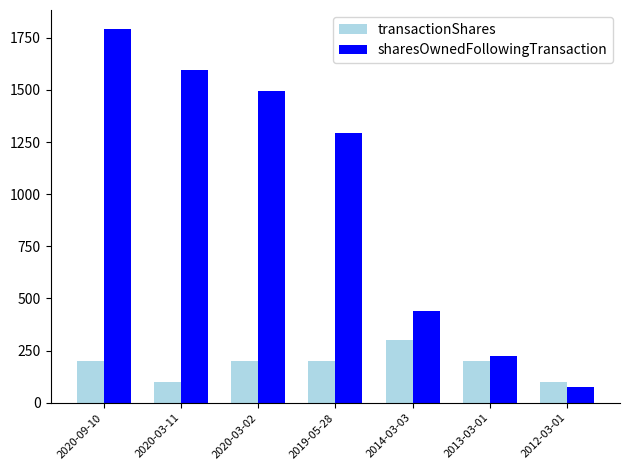

Is it true that sharesOwnedFollowingTransaction equals 1293 at 2019-05-28?

True